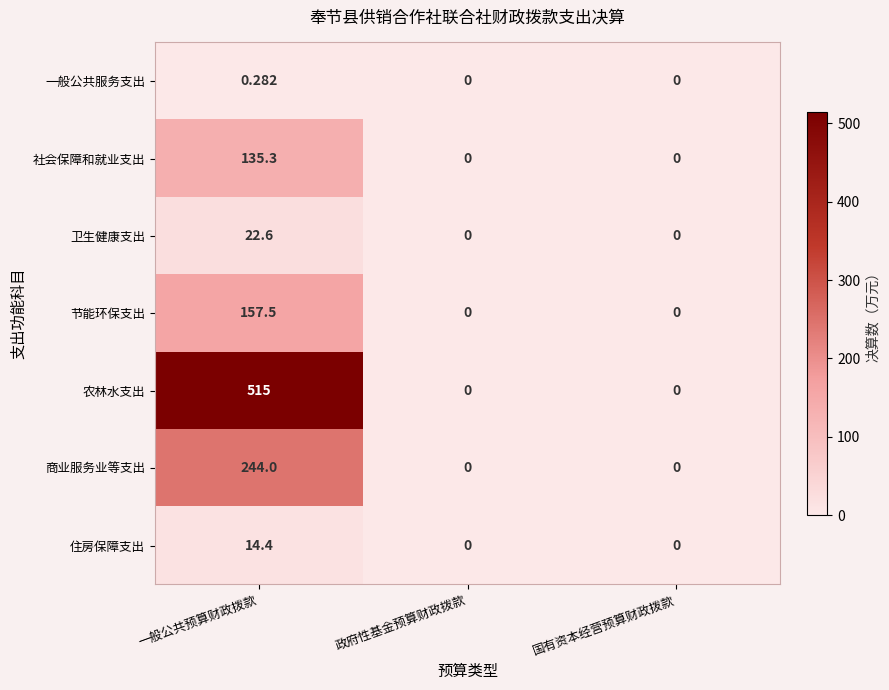

At which label does 农林水支出 reach its peak?

一般公共预算财政拨款